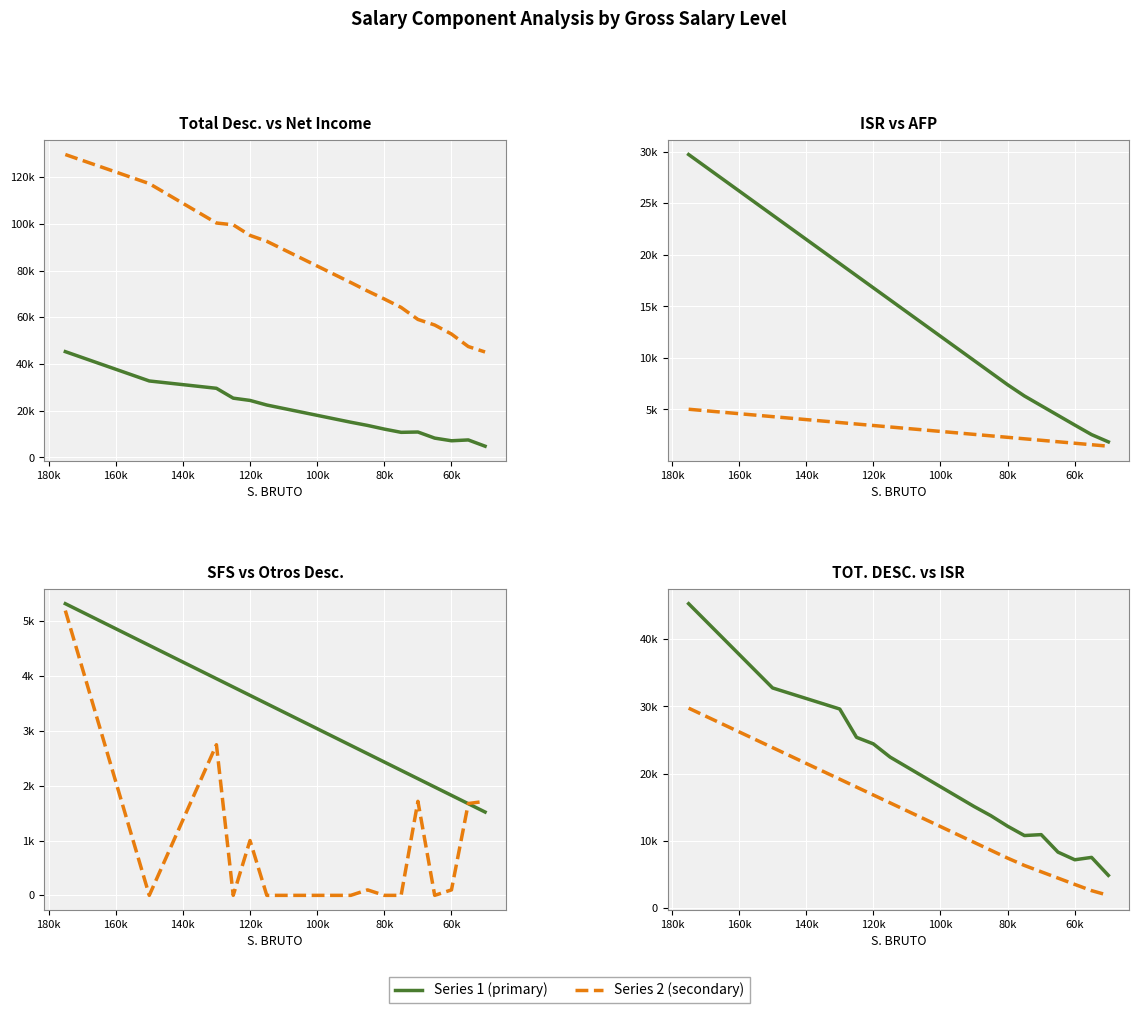

What is the sum of all INGRESO NETO values?

1256052.9